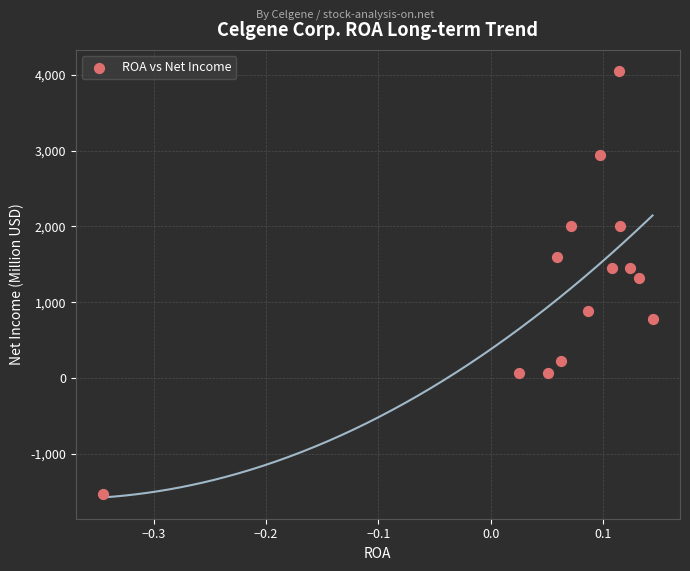

What is the range of Y values (max minus min)?

5580